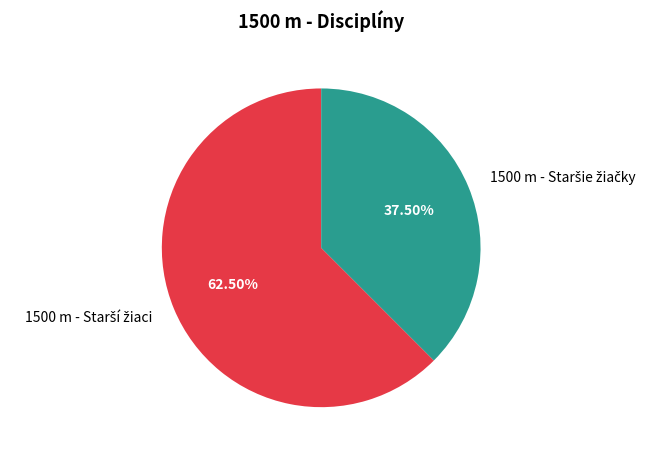

Is there a majority slice in this chart?

Yes